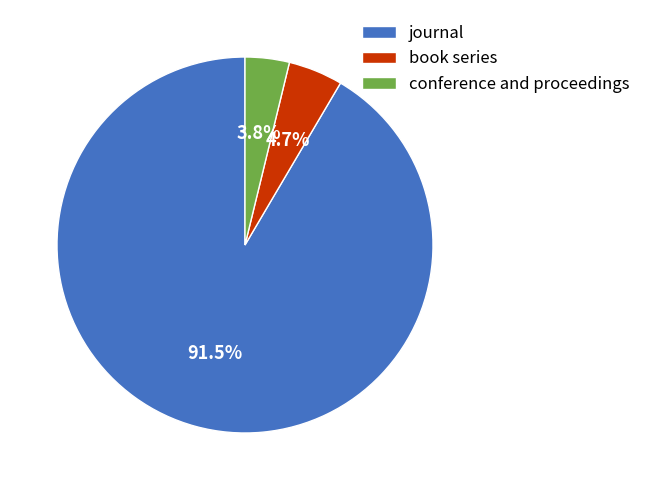

Rank the categories by value from lowest to highest.

conference and proceedings, book series, journal